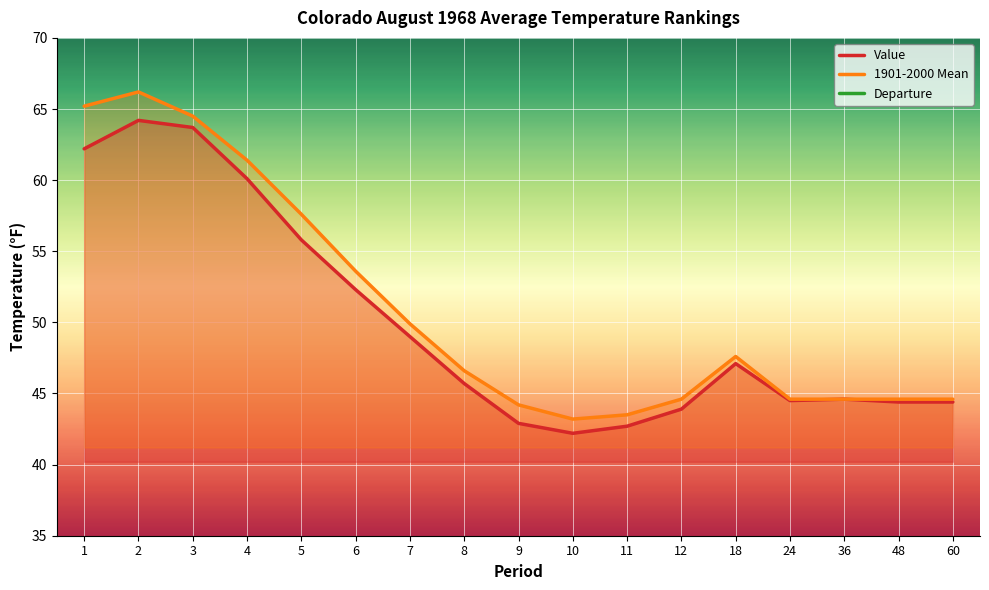

What is the lowest value of the Value series?

42.2